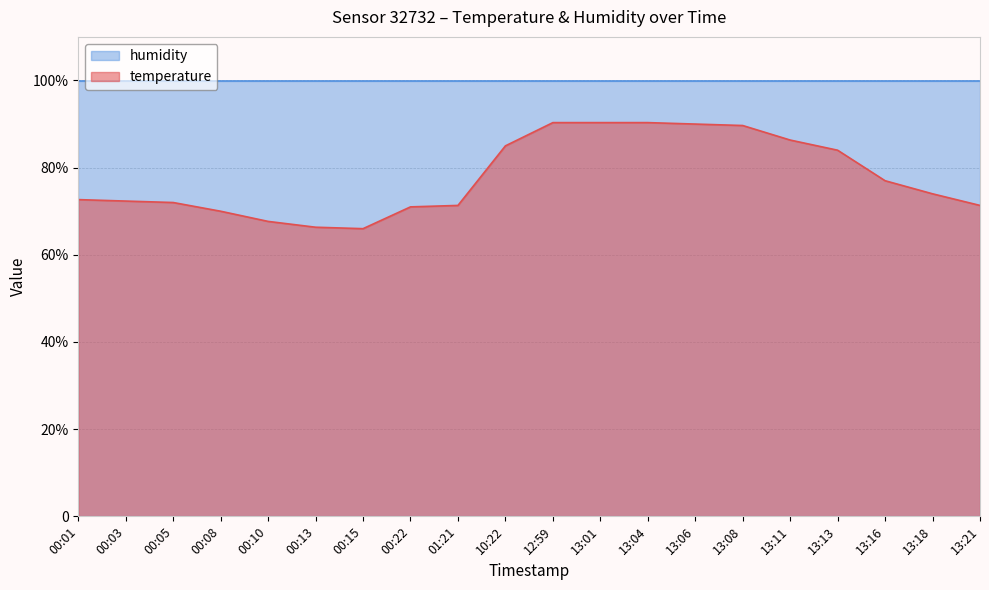

Is it true that the value at 10:22 is 85.0?

True